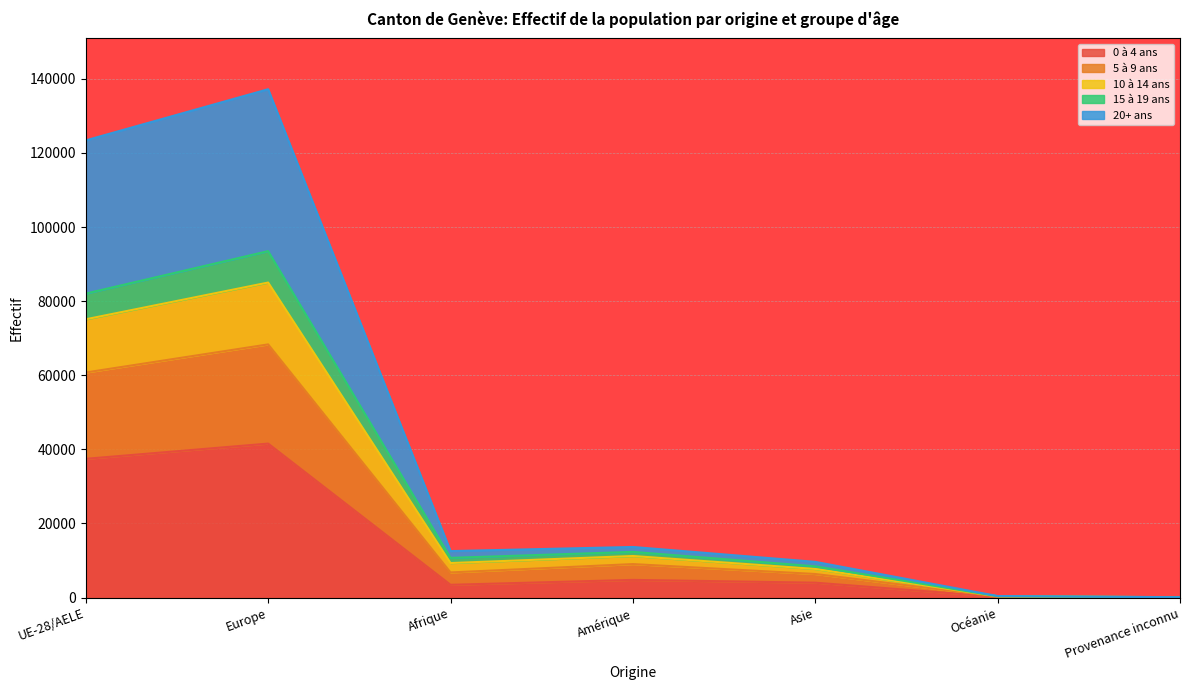

At which label does 0 à 4 ans reach its peak?

Europe